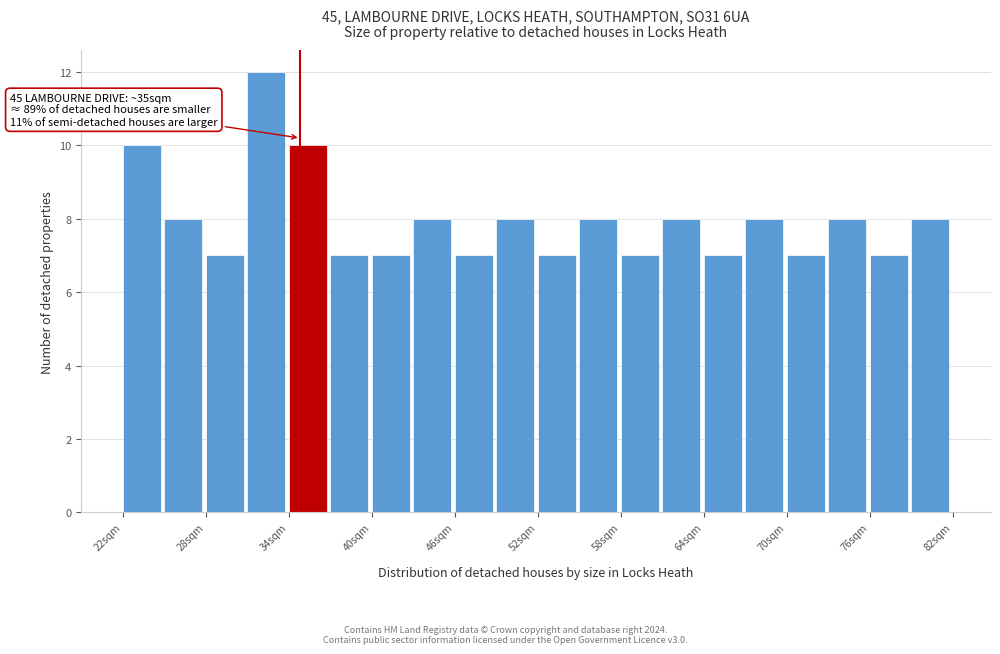

Around what value on the x-axis is the tallest bar? Give the approximate position of its centre, as read against the axis.

33